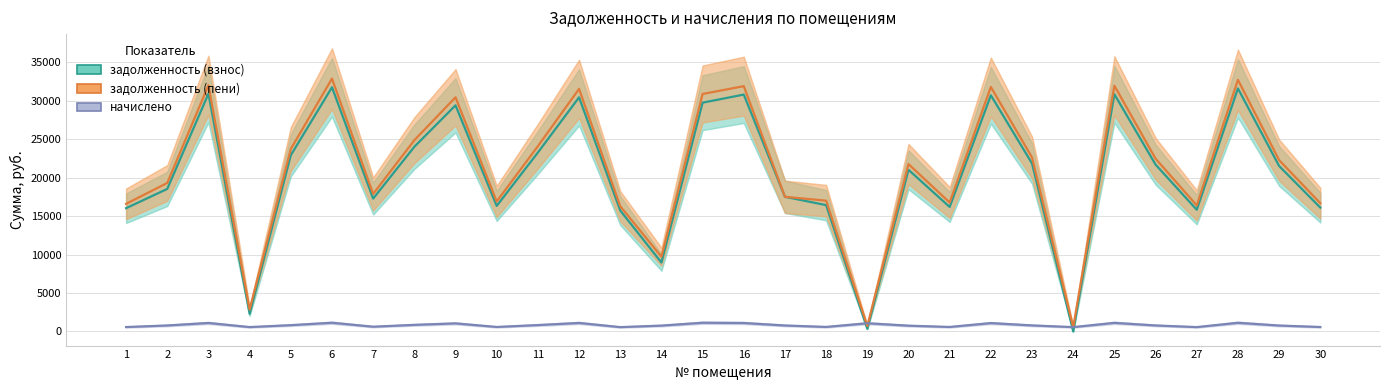

Reading left to right, list all the values displayed in this chart.

задолженность (взнос): 1=16028.2	2=18537.8	3=30920.6	4=2279.9	5=22918.9	6=31756.7	7=17276.4	8=24017.3	9=29410.1	10=16327.9	11=23268.2	12=30447.7	13=15728.6	14=8964.0	15=29756.7	16=30808.2	17=17509.5	18=16427.8	19=339.3	20=21021.4	21=16187.8	22=30718.4	23=21847.5	24=0.0	25=30849.7	26=21697.8	27=15828.6	28=31606.9	29=21520.7	30=16108.0
задолженность (пени): 1=16598.2	2=19312.2	3=32021.2	4=2844.7	5=23734.1	6=32886.2	7=17890.9	8=24871.5	9=30456.2	10=16908.7	11=24095.8	12=31550.5	13=16288.1	14=9720.5	15=30886.2	16=31904.0	17=17510.0	18=17012.1	19=708.0	20=21769.0	21=16768.6	22=31803.6	23=22629.0	24=559.1	25=31965.1	26=22473.9	27=16391.6	28=32731.1	29=22286.1	30=16683.4
начислено: 1=570.1	2=774.3	3=1100.6	4=564.8	5=815.2	6=1129.5	7=614.5	8=854.2	9=1046.1	10=580.7	11=827.6	12=1102.9	13=559.4	14=756.6	15=1129.5	16=1095.8	17=772.6	18=584.3	19=1062.1	20=747.7	21=580.7	22=1085.1	23=781.4	24=559.4	25=1115.3	26=776.1	27=563.0	28=1124.2	29=765.5	30=575.4